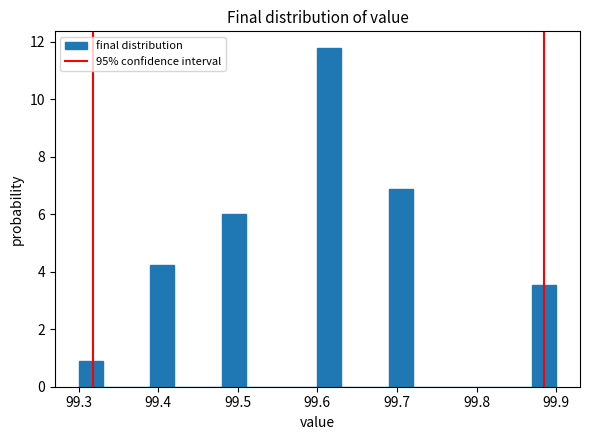

Around what value on the x-axis is the tallest bar? Give the approximate position of its centre, as read against the axis.

99.62